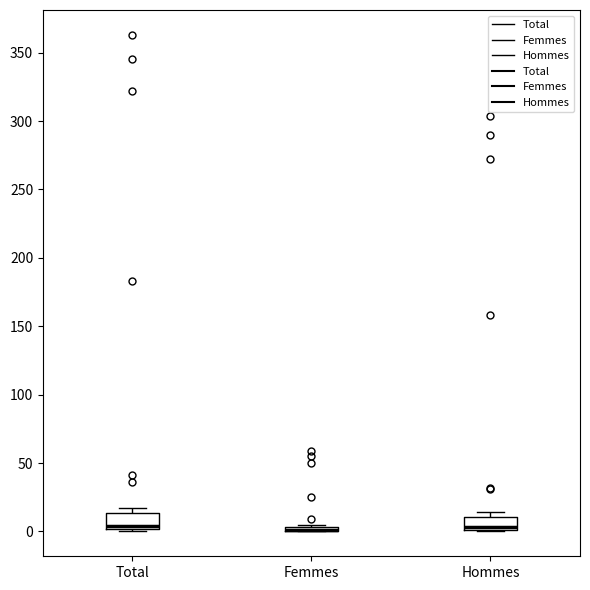

Where is the upper edge of the box for Femmes on the y-axis? The values are not printed on the chart, so give them approximately, as read against the axis.

5